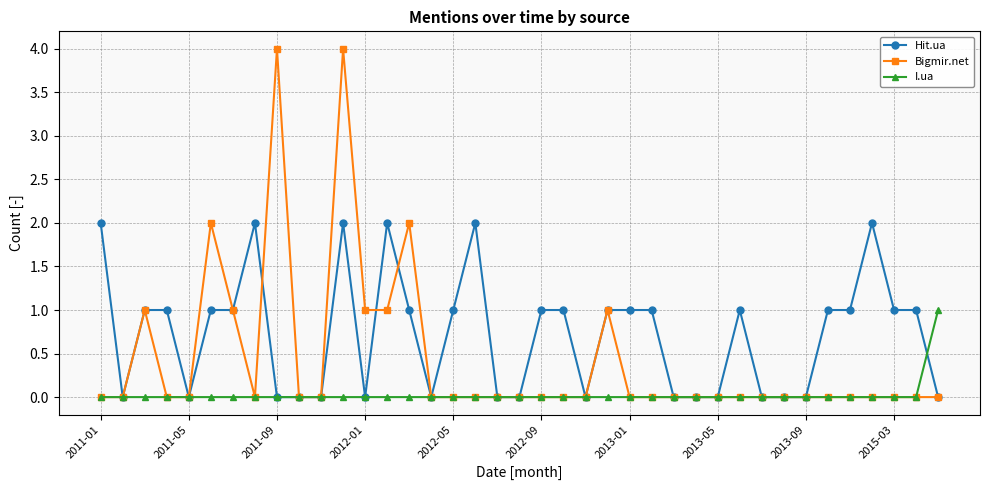

What are all the series names shown in the legend?

Hit.ua, Bigmir.net, I.ua